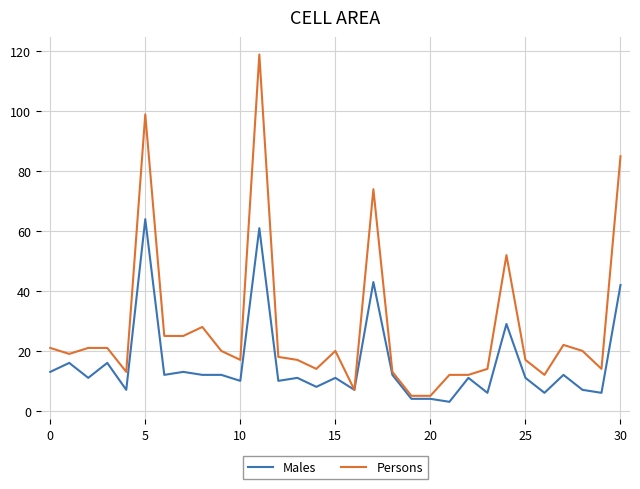

What is the difference between the maximum and minimum values in the Persons series?

114